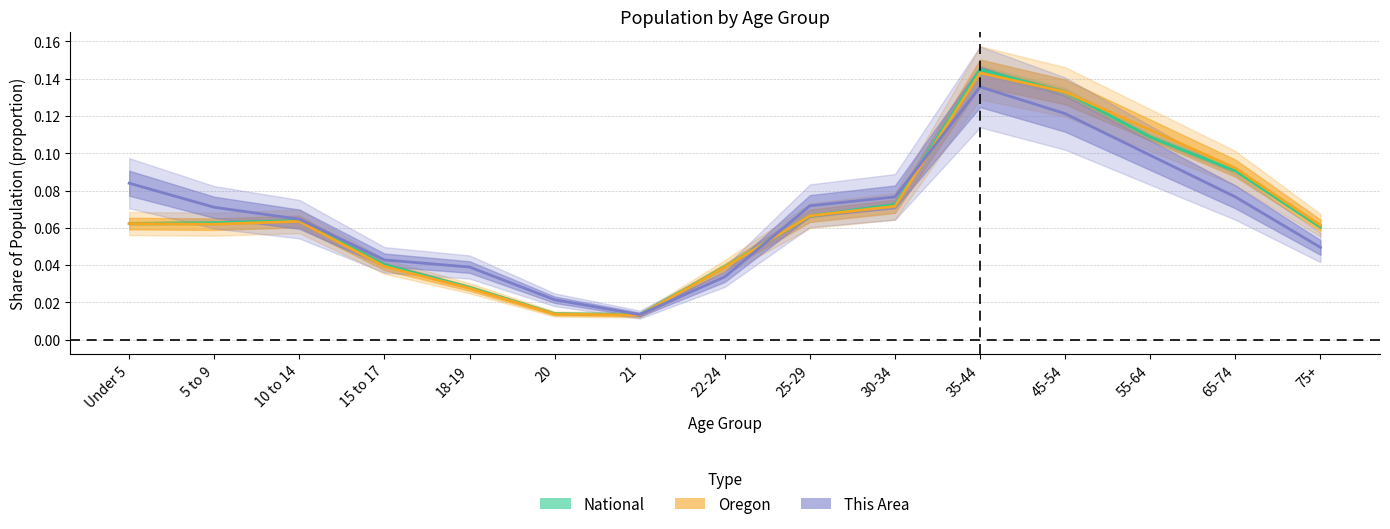

What position from the left is 15 to 17?

4